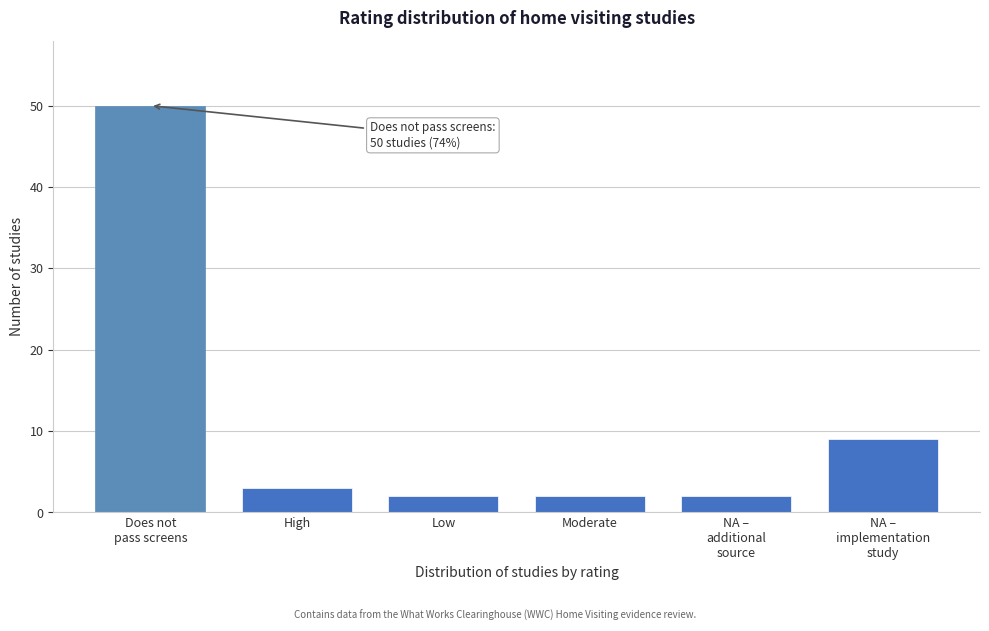

What is the greatest value displayed?

50